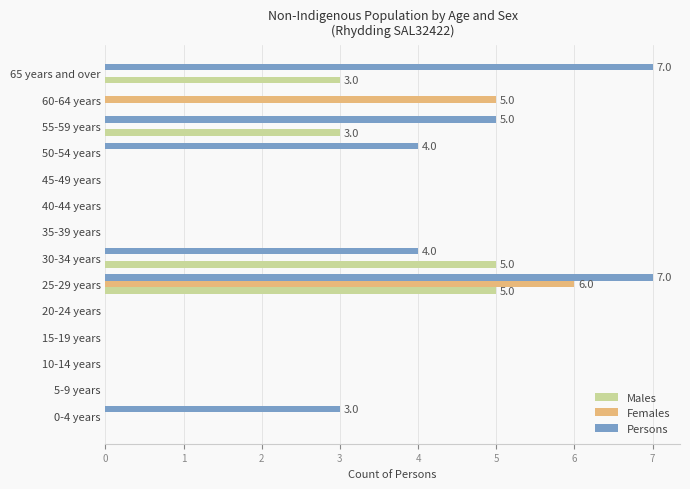

What is the greatest value displayed?

7